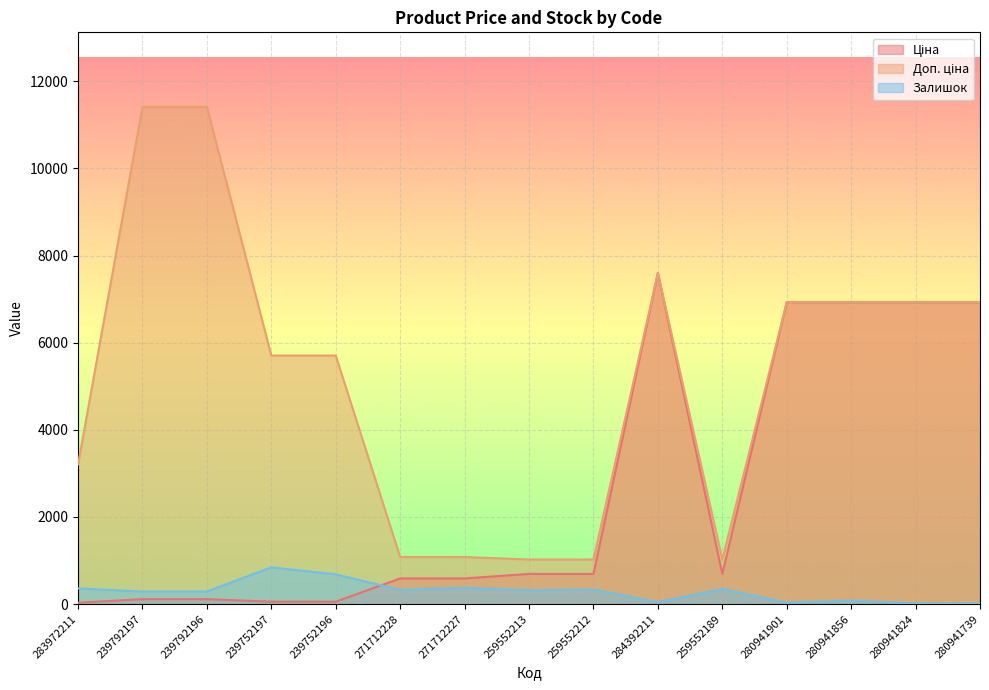

What is the approximate value of Доп. ціна at 280941739?

6925.7